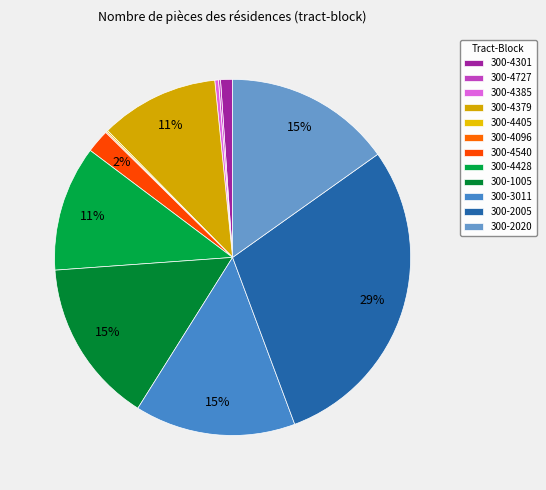

To the nearest percent, what portion does 300-4428 represent?

11%